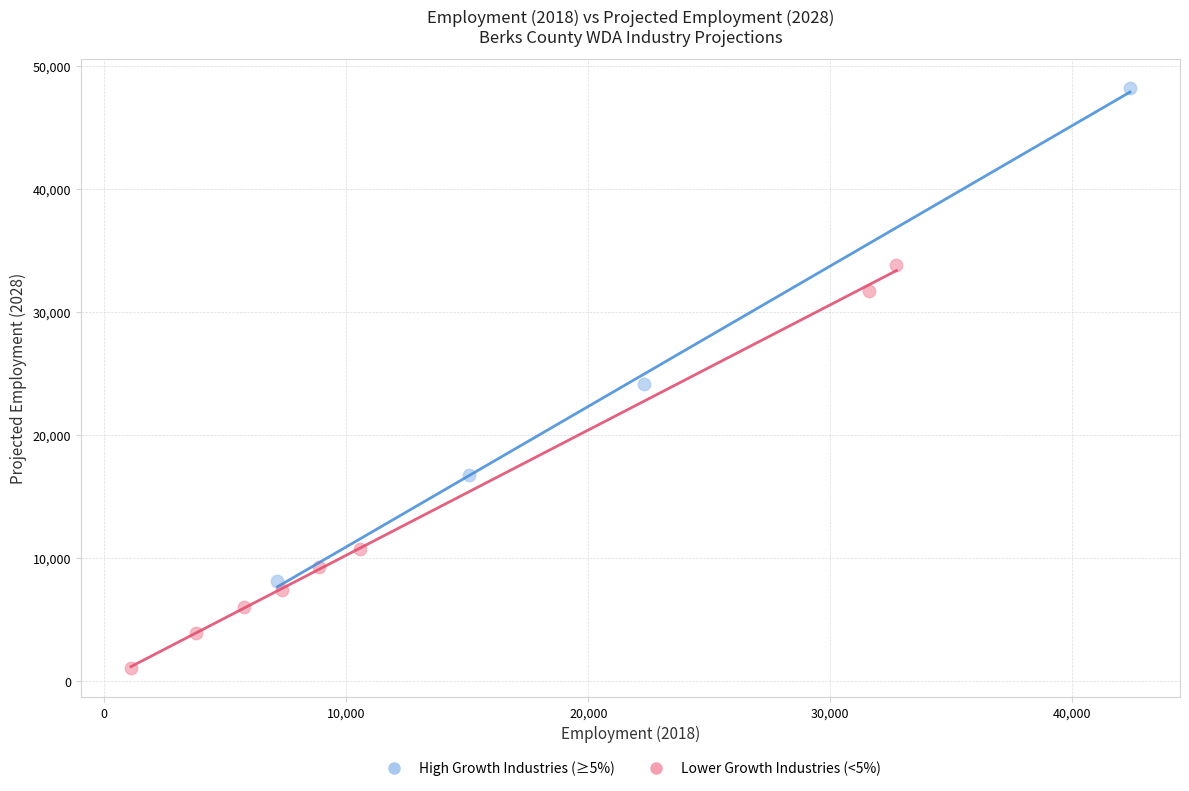

Which series contains the lowest Y value?

Lower Growth Industries (<5%)